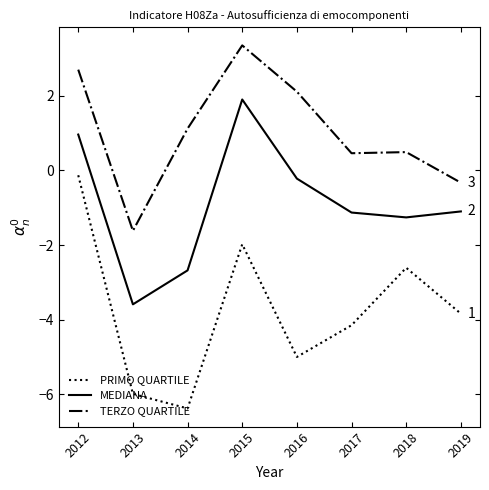

Rank the series by their average value, from lowest to highest.

PRIMO QUARTILE, MEDIANA, TERZO QUARTILE